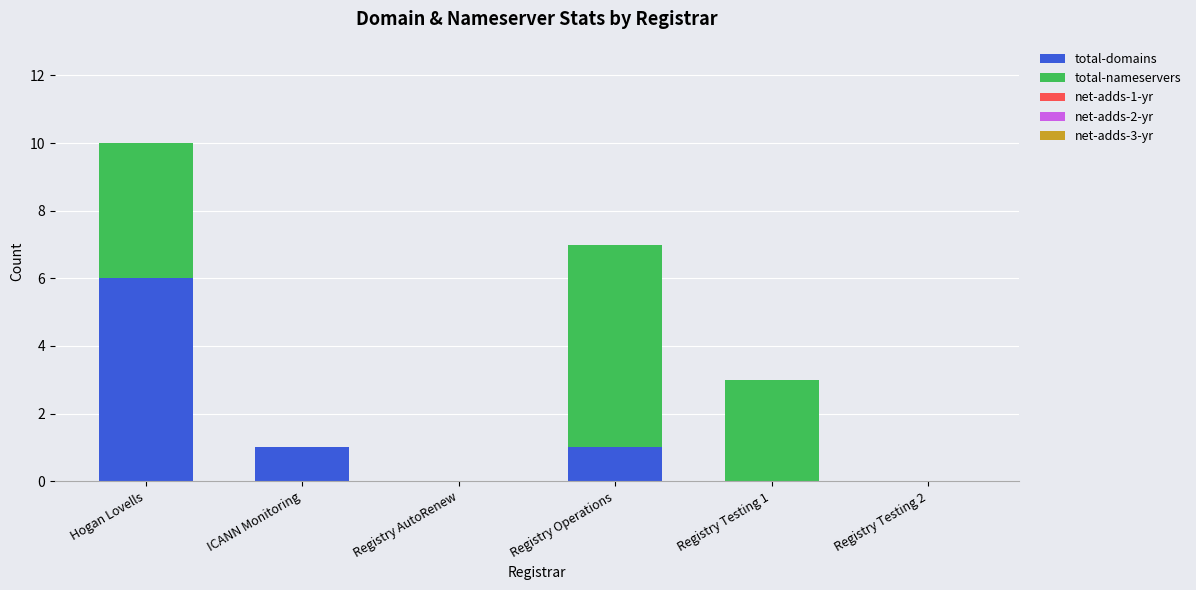

Reading left to right, list the values for the total-domains series.

Hogan Lovells=6	ICANN Monitoring=1	Registry AutoRenew=0	Registry Operations=1	Registry Testing 1=0	Registry Testing 2=0